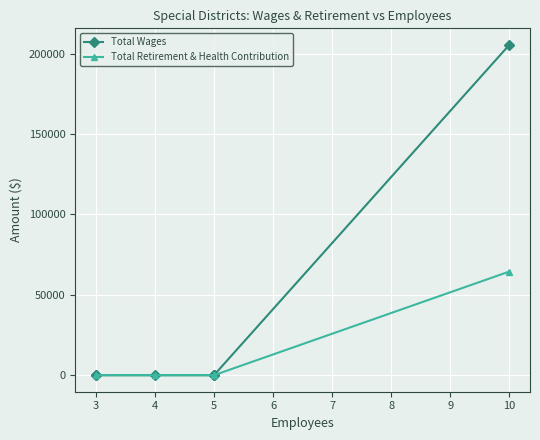

Between 10 and 4, which is larger?

10